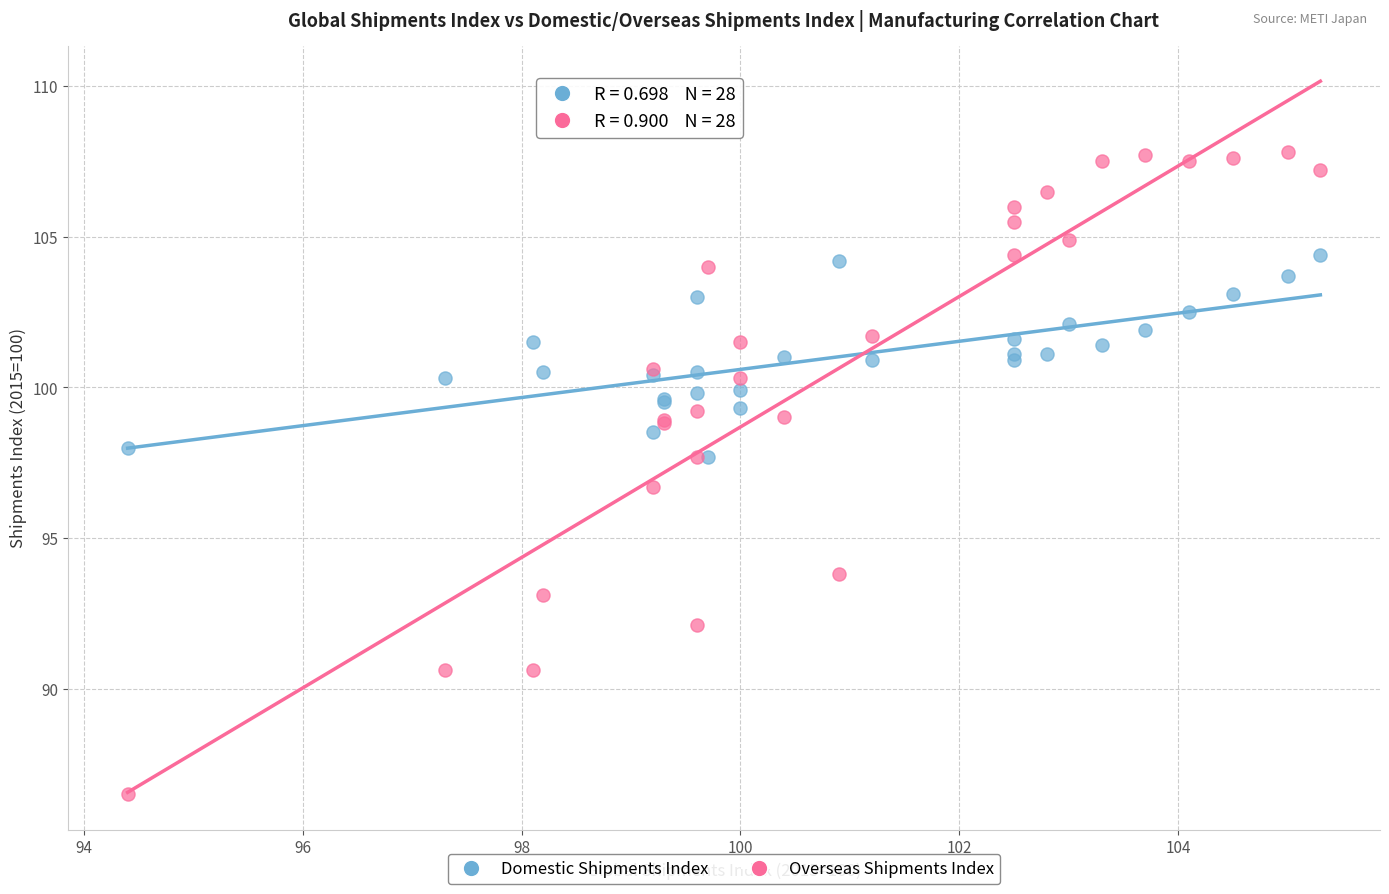

Across all series, what Y value is closest to 97?

96.7